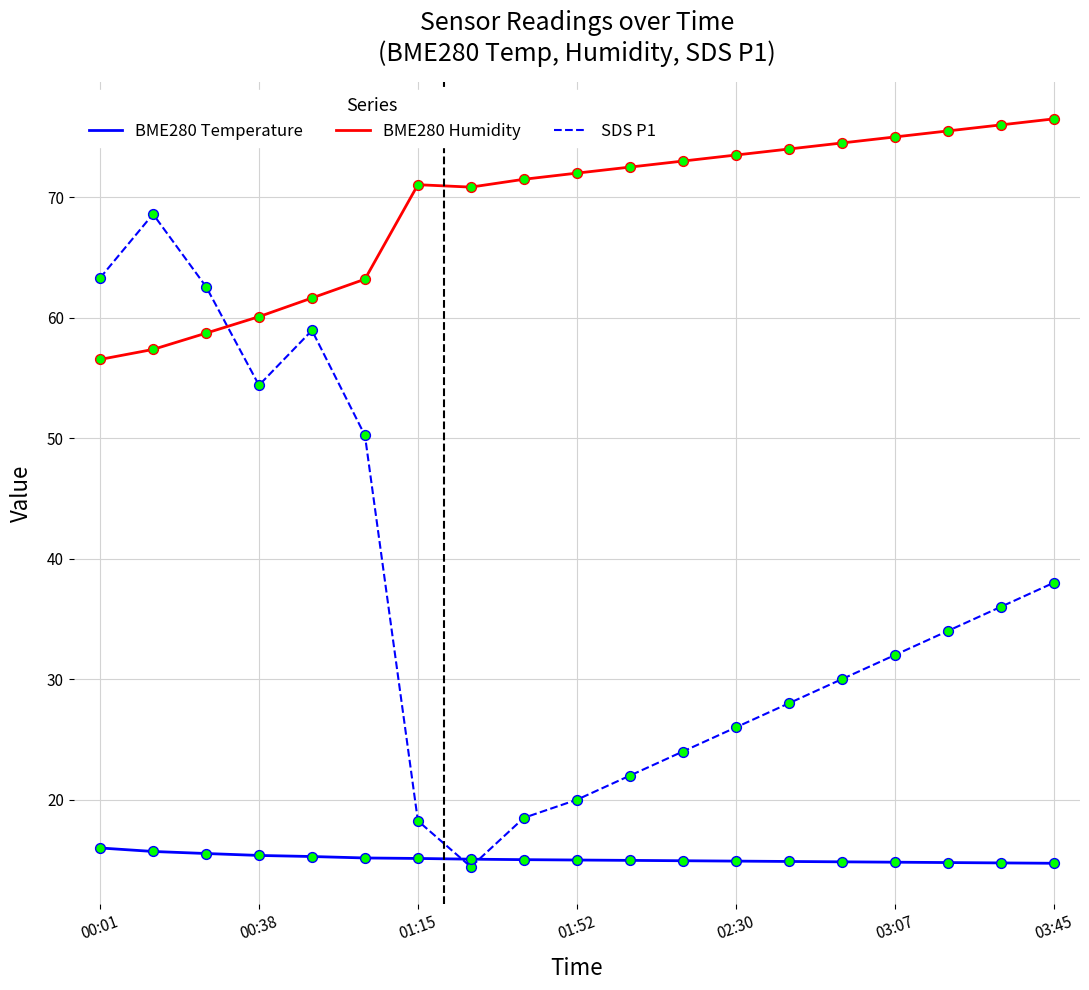

Which series has the widest spread of values?

SDS P1